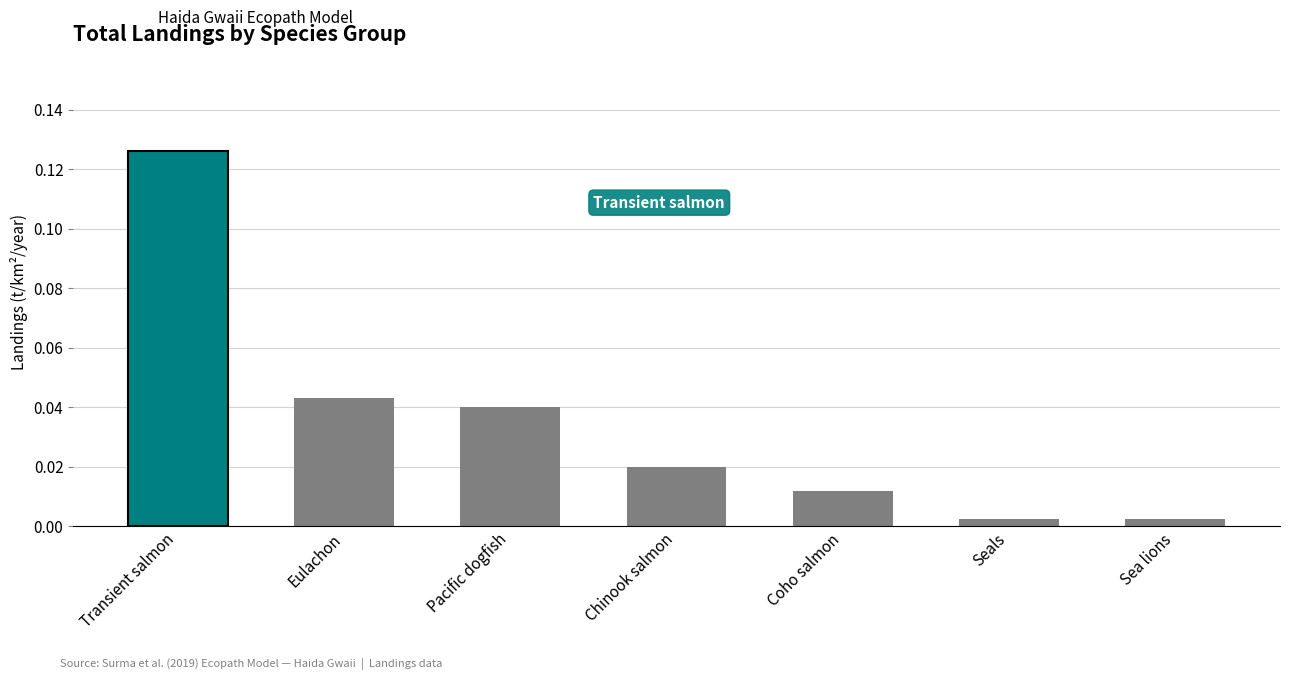

What position from the left is Transient salmon?

1